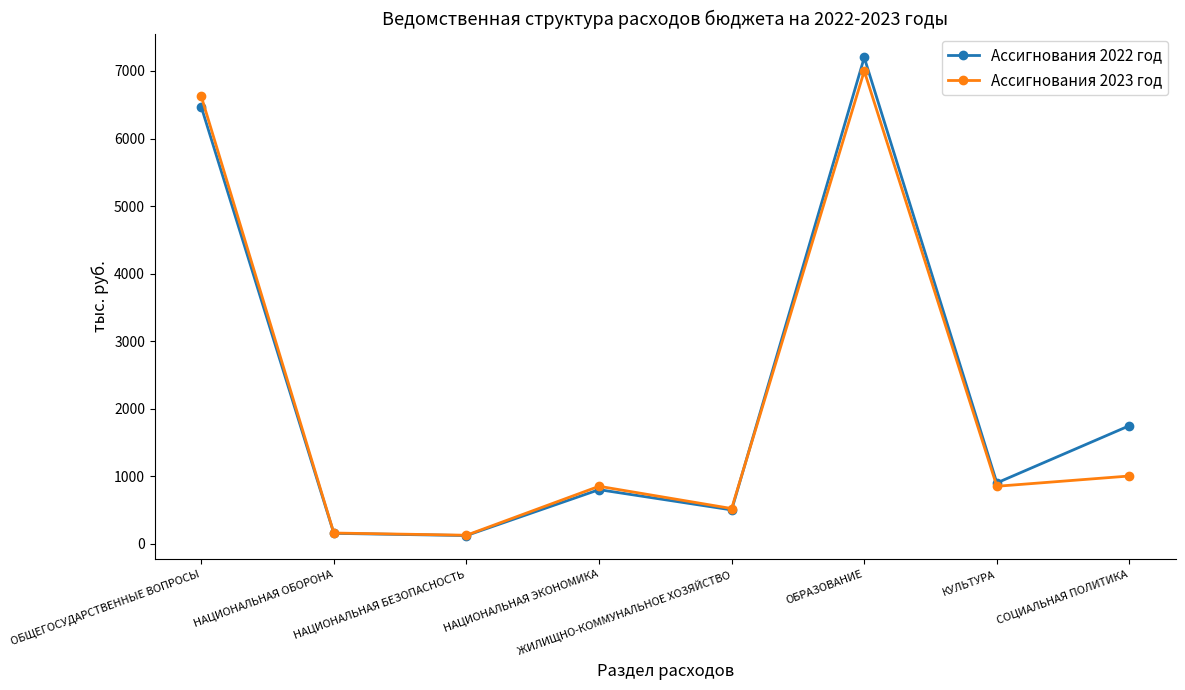

What is the label of the 2nd point from the left?

НАЦИОНАЛЬНАЯ ОБОРОНА